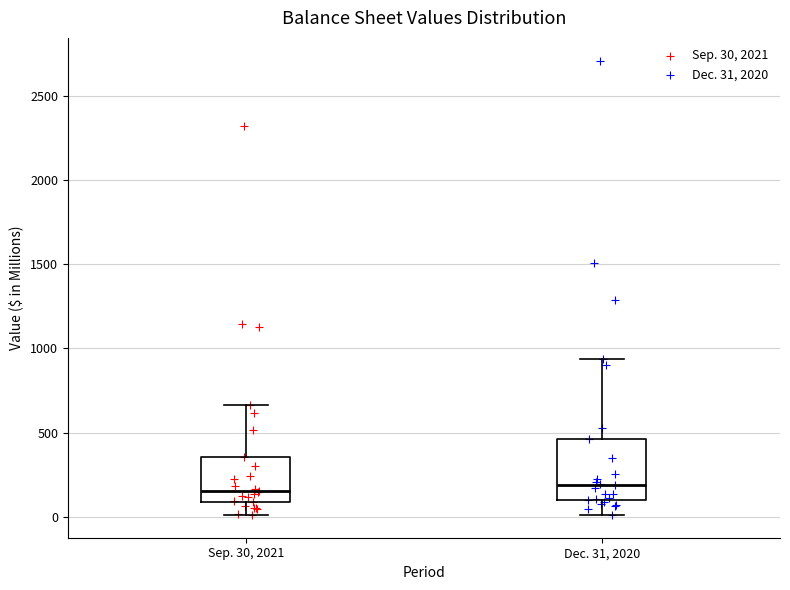

Which box is the tallest, from its lower edge to its upper edge?

Dec. 31, 2020